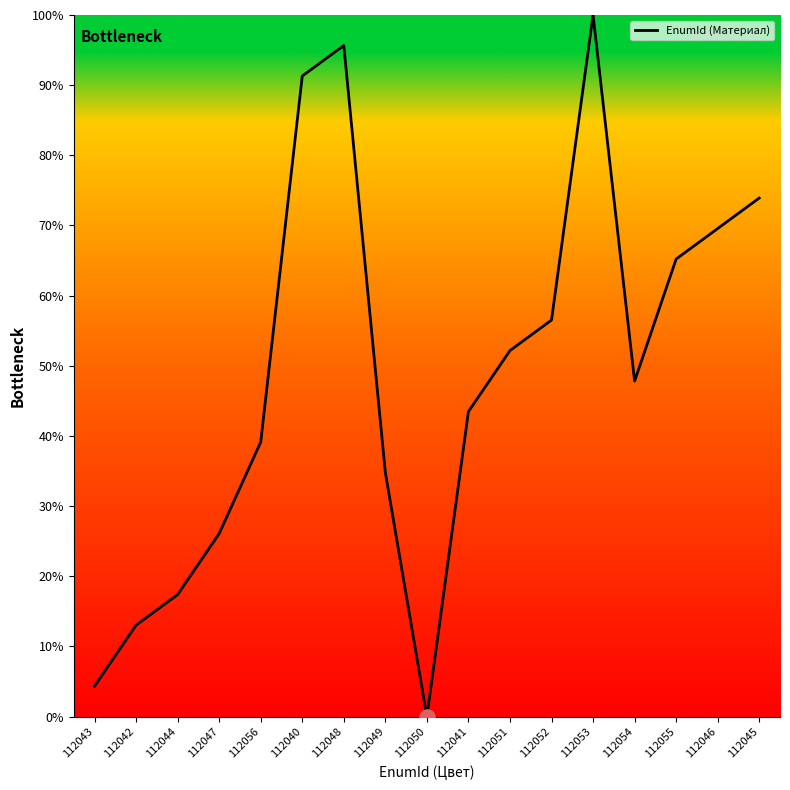

What is the change in value from 112050 to 112046?

+69.6